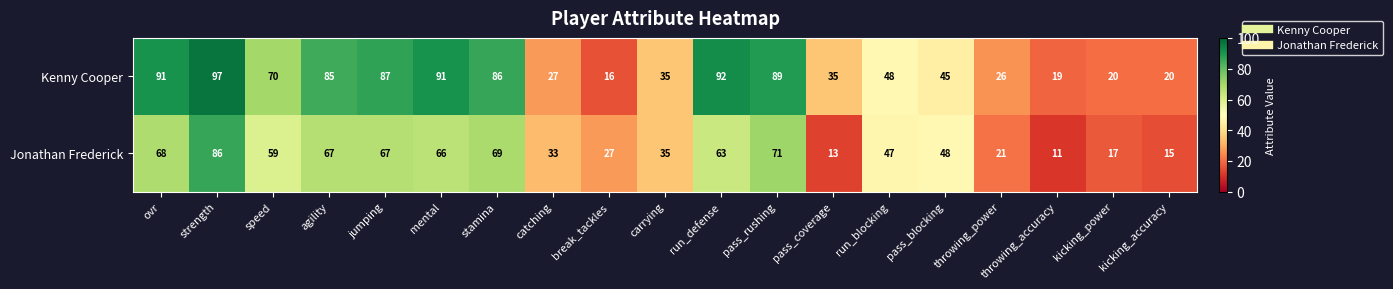

List the series in order of their peak value, lowest first.

Jonathan Frederick, Kenny Cooper